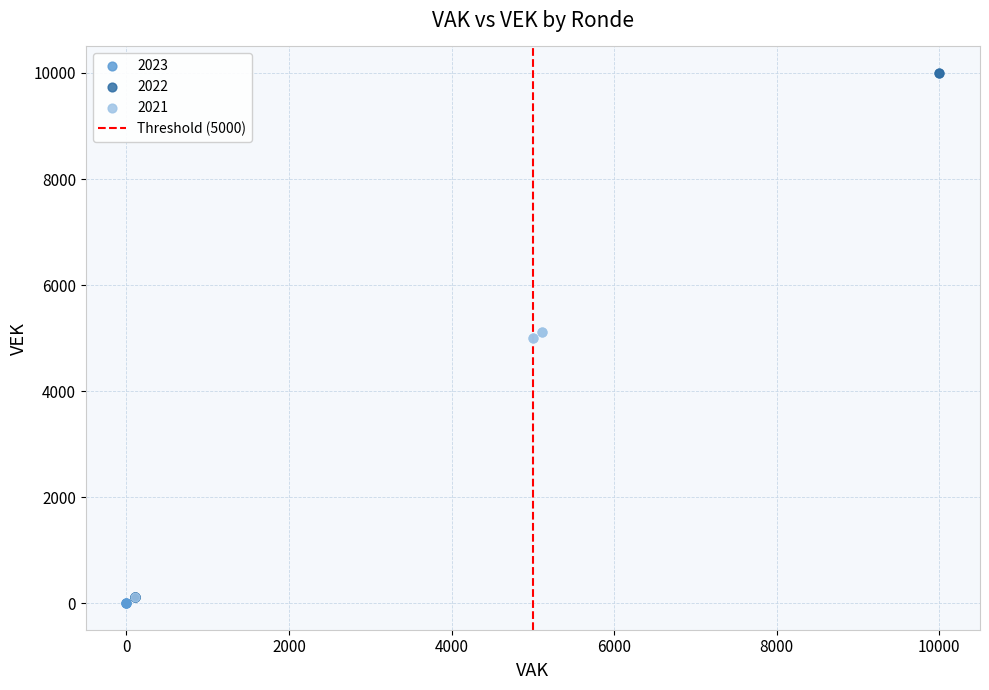

Which series has the largest Y range (max minus min)?

2022